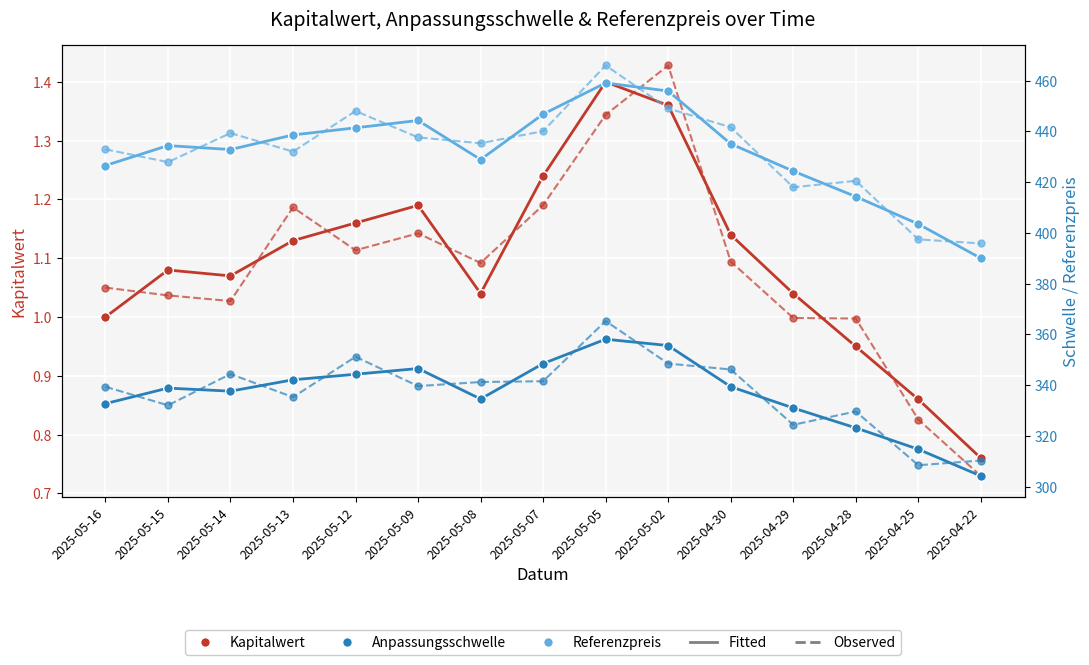

What is the difference between the maximum and minimum values in the Referenzpreis (Fitted) series?

69.1